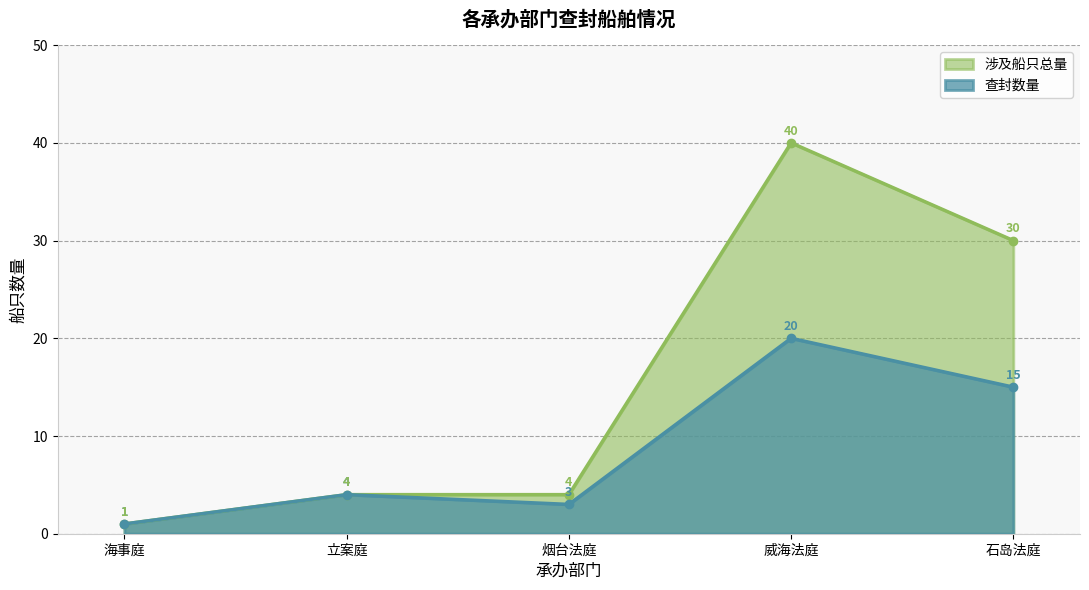

True or false: 涉及船只总量 has more than 2 points higher than both neighbors.

False